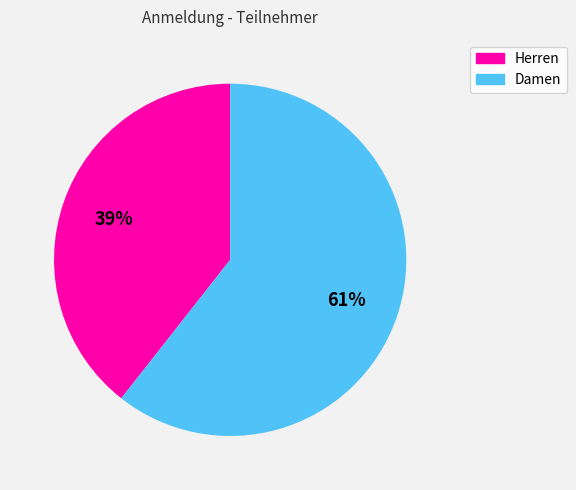

To the nearest percent, what is the average slice percentage?

50%